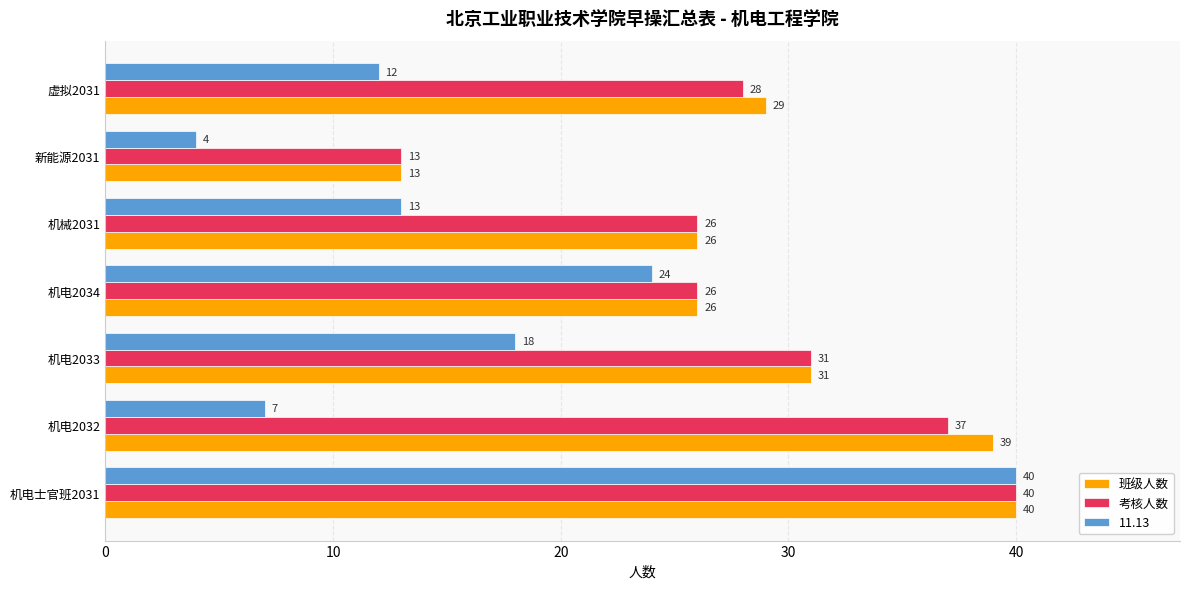

The 11.13 series shows 40 at 机电士官班2031. True or false?

True